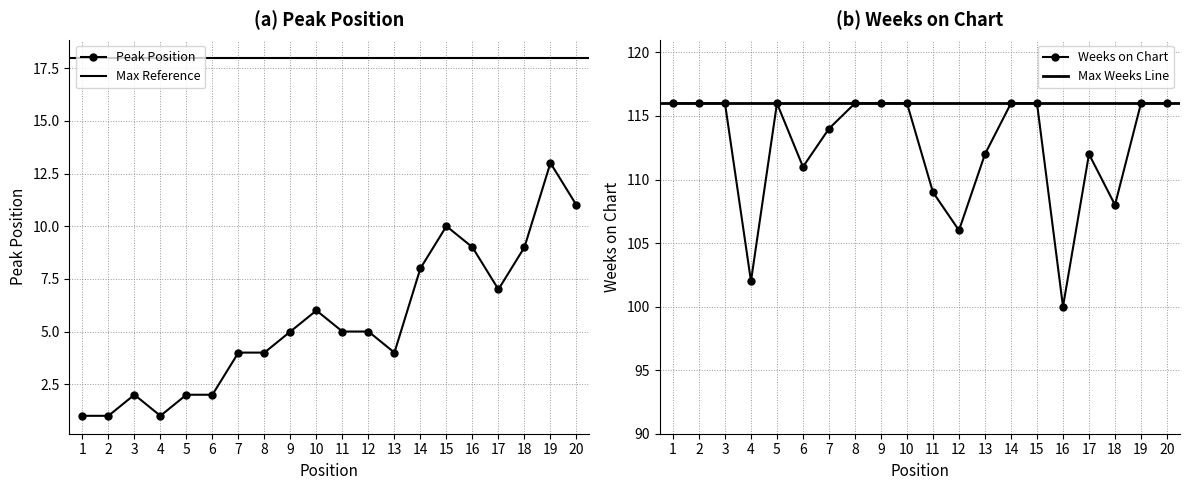

In Weeks on Chart, how many points are lower than both neighbors (excluding endpoints)?

5